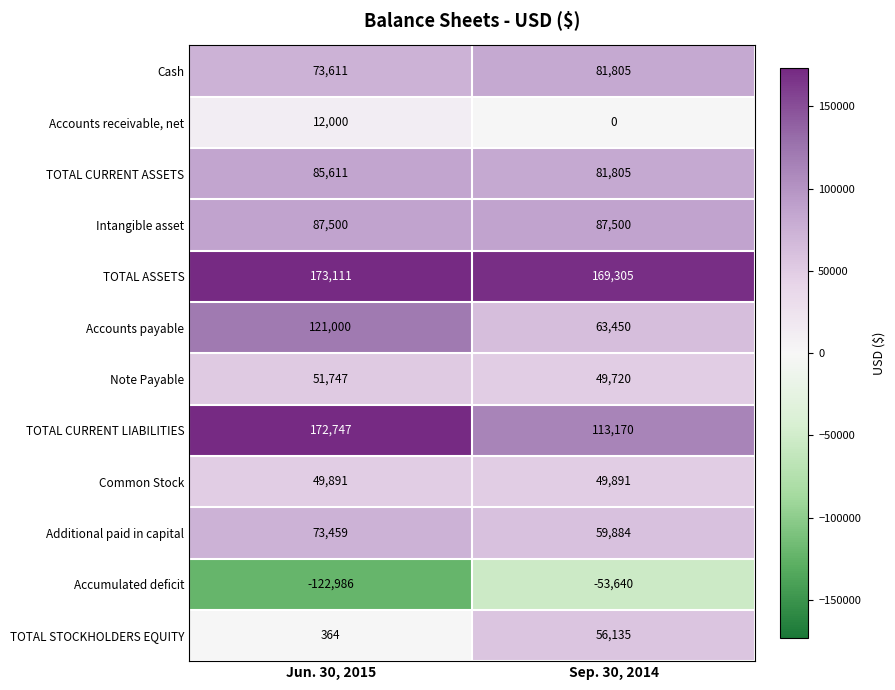

Reading left to right, transcribe all the data shown in this chart.

Cash: Jun. 30, 2015=73611	Sep. 30, 2014=81805
Accounts receivable, net: Jun. 30, 2015=12000	Sep. 30, 2014=0
TOTAL CURRENT ASSETS: Jun. 30, 2015=85611	Sep. 30, 2014=81805
Intangible asset: Jun. 30, 2015=87500	Sep. 30, 2014=87500
TOTAL ASSETS: Jun. 30, 2015=173111	Sep. 30, 2014=169305
Accounts payable: Jun. 30, 2015=121000	Sep. 30, 2014=63450
Note Payable: Jun. 30, 2015=51747	Sep. 30, 2014=49720
TOTAL CURRENT LIABILITIES: Jun. 30, 2015=172747	Sep. 30, 2014=113170
Common Stock: Jun. 30, 2015=49891	Sep. 30, 2014=49891
Additional paid in capital: Jun. 30, 2015=73459	Sep. 30, 2014=59884
Accumulated deficit: Jun. 30, 2015=-122986	Sep. 30, 2014=-53640
TOTAL STOCKHOLDERS EQUITY: Jun. 30, 2015=364	Sep. 30, 2014=56135